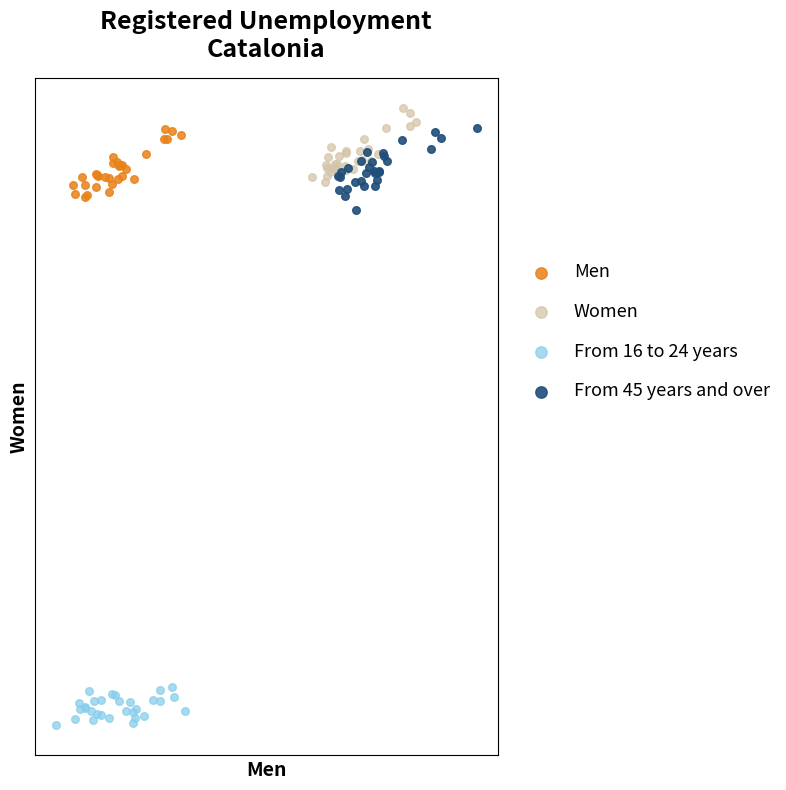

Which series contains the highest Y value?

Women